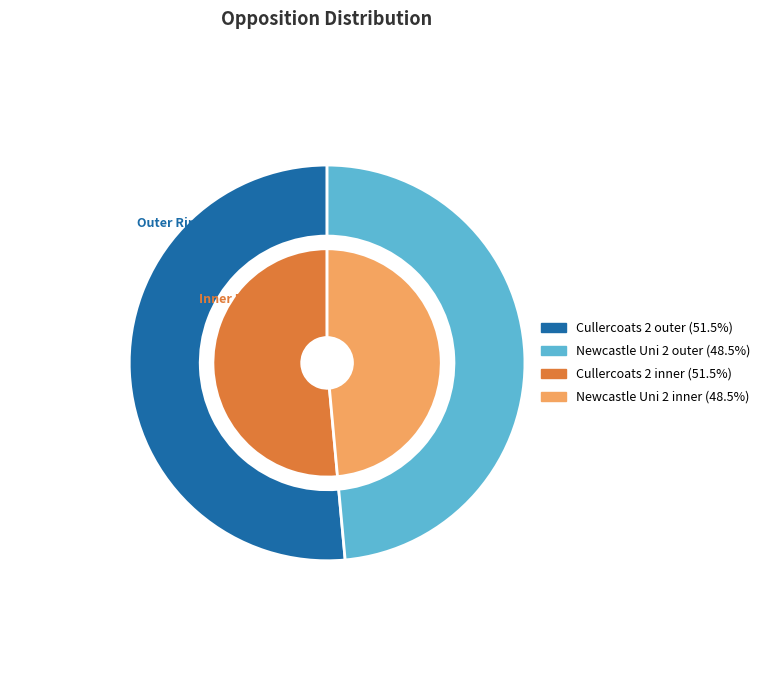

To the nearest percent, what percentage of the pie is Cullercoats 2?

51%